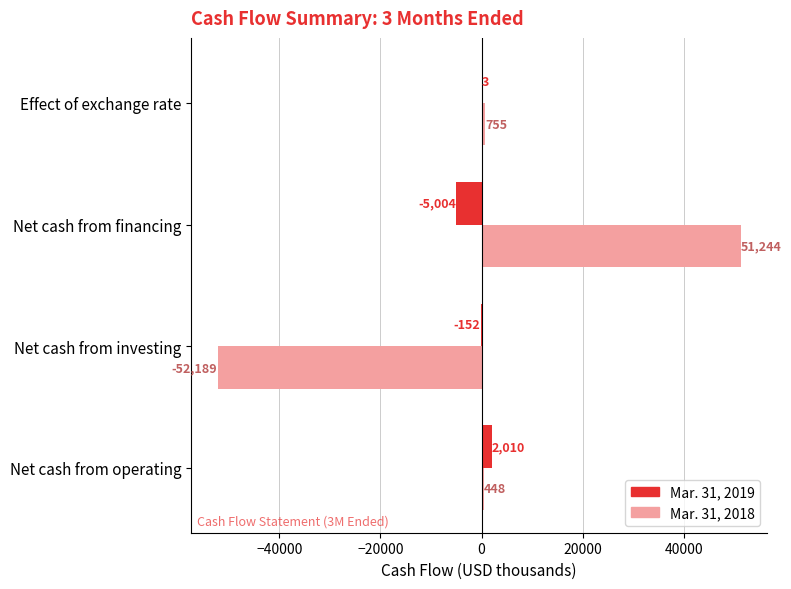

What is the sum of the Mar. 31, 2019 values at Net cash from investing and Net cash from operating?

1858